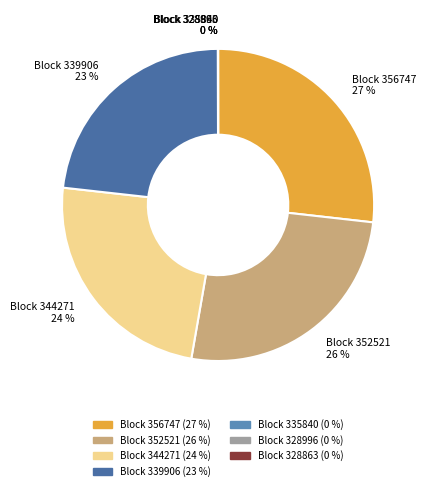

Which category has the biggest portion of the pie?

Block 356747